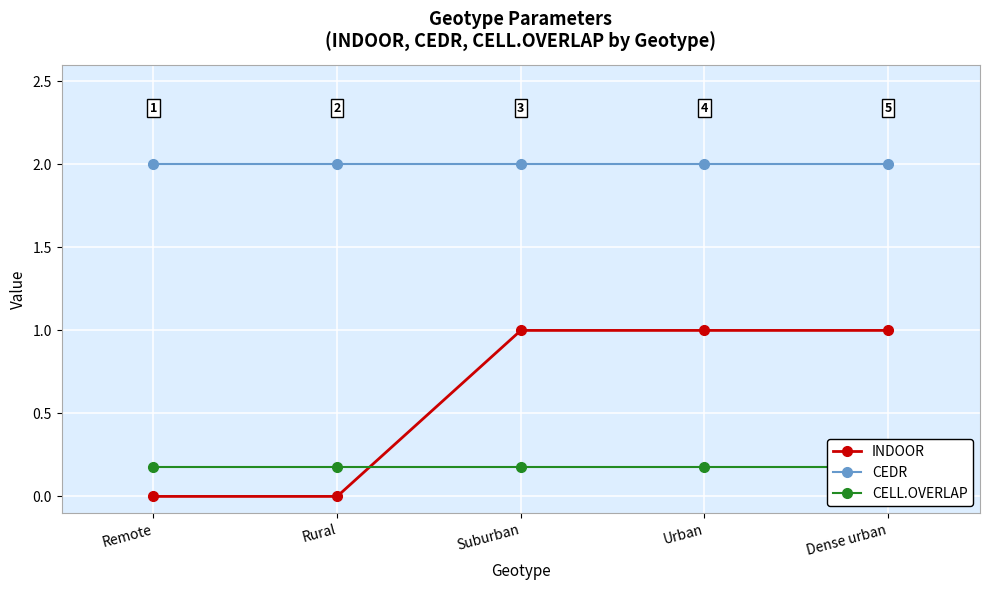

Reading left to right, list all the values displayed in this chart.

INDOOR: Remote=0.0	Rural=0.0	Suburban=1.0	Urban=1.0	Dense urban=1.0
CEDR: Remote=2.0	Rural=2.0	Suburban=2.0	Urban=2.0	Dense urban=2.0
CELL.OVERLAP: Remote=0.2	Rural=0.2	Suburban=0.2	Urban=0.2	Dense urban=0.2